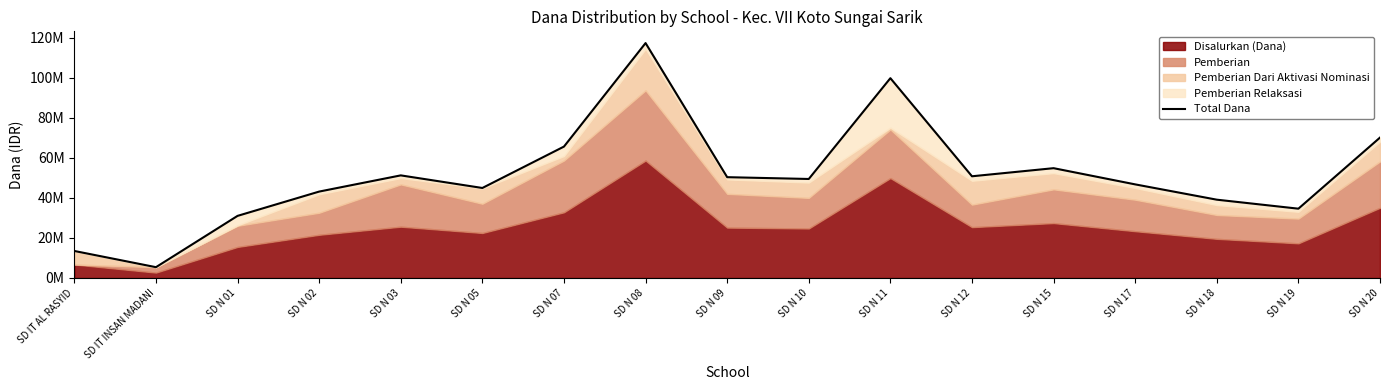

The value at SD N 05 is 60300500. True or false?

False